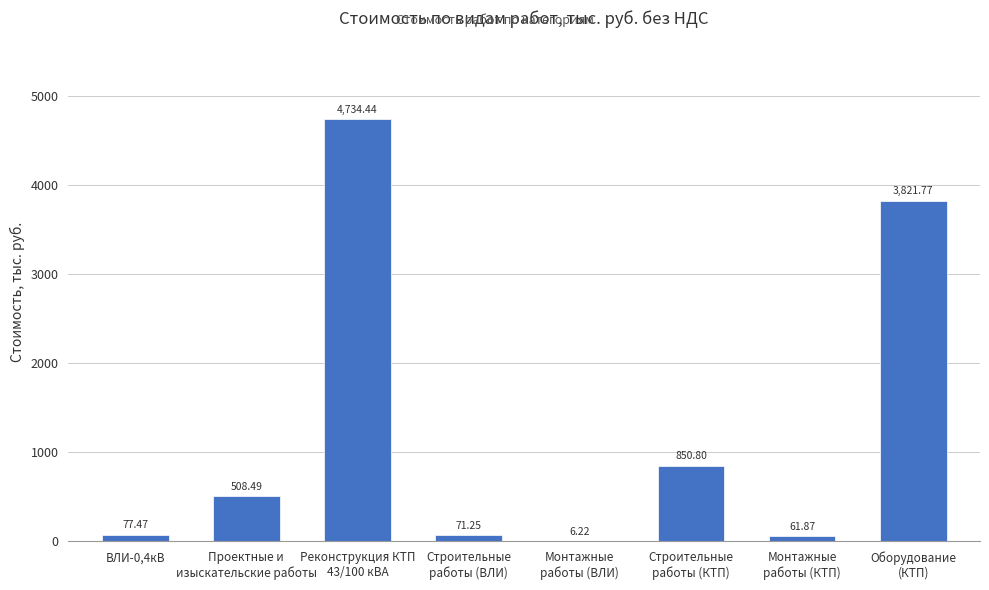

Count the number of data series in this chart.

1